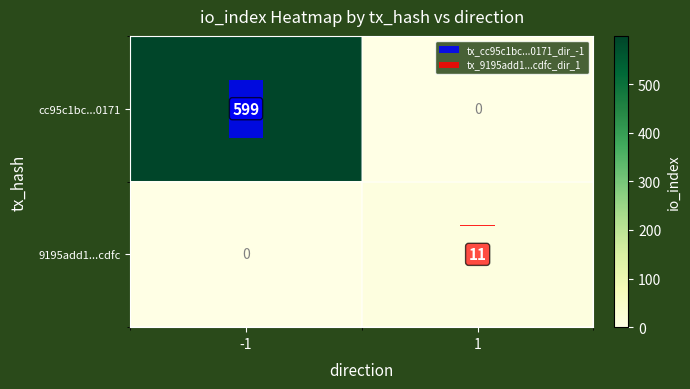

What is the average value of the 9195add1...cdfc series?

6